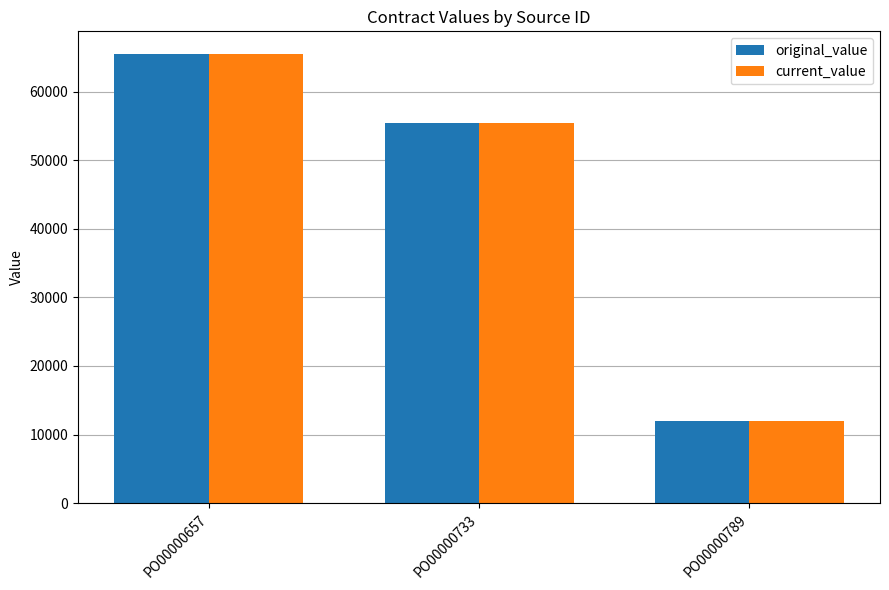

How many distinct data groups are displayed?

2